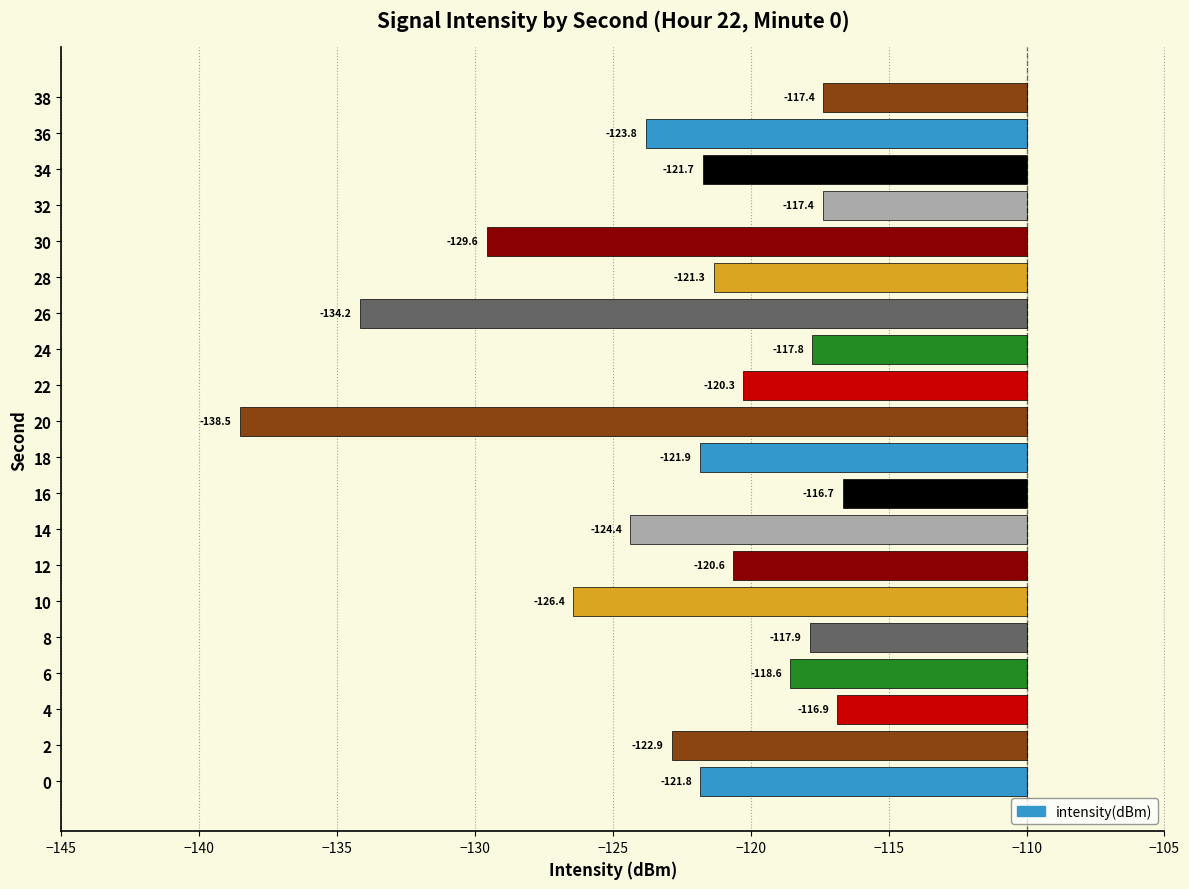

Are the bars horizontal?

Yes